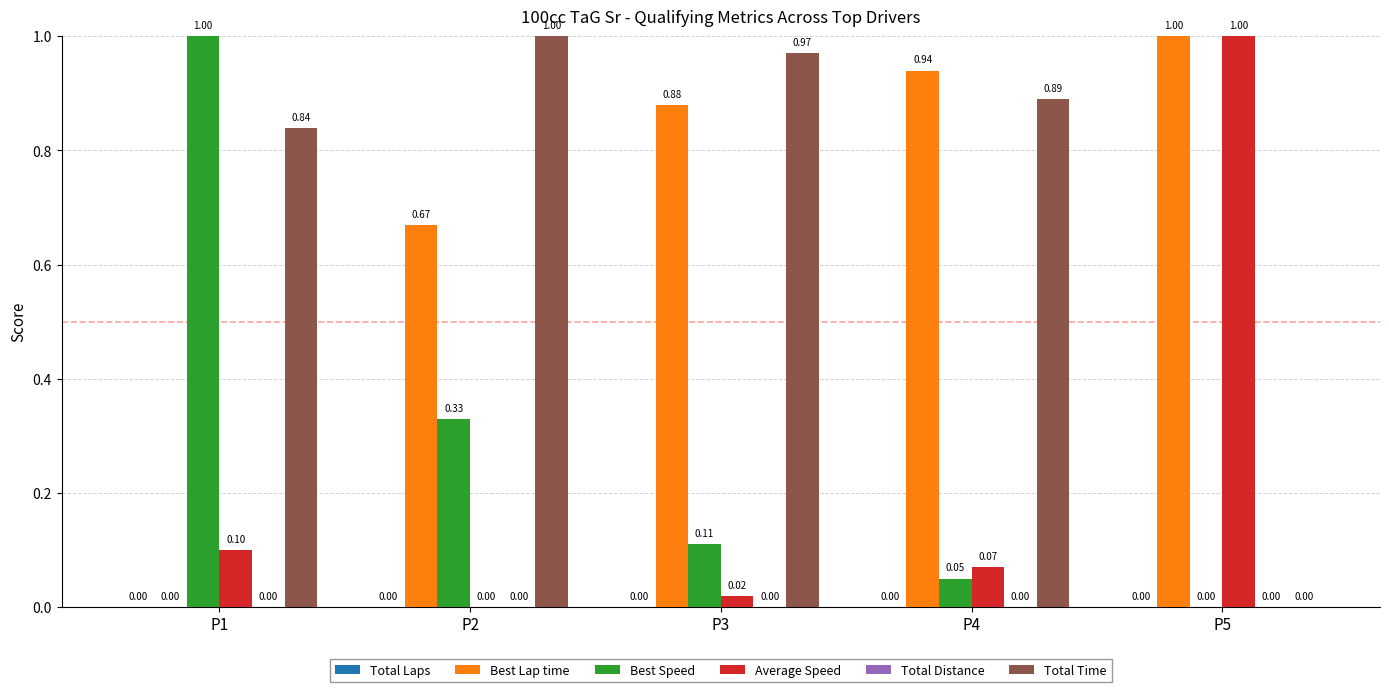

What is the sum of the Best Lap time values at P4 and P3?

1.8